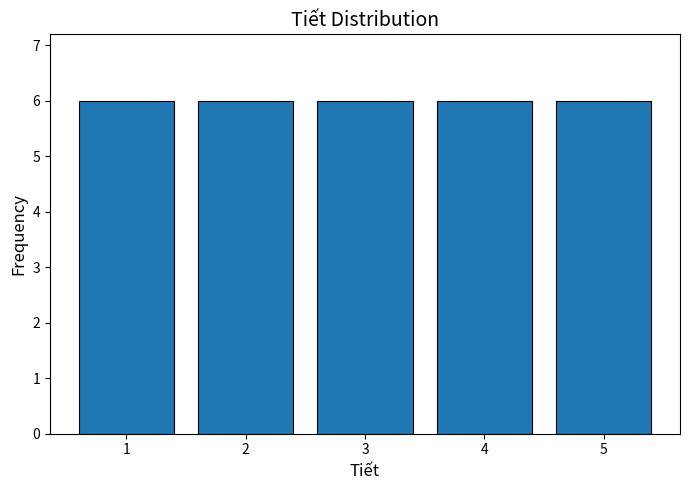

How tall is the bar that spans 2.5 to 3.5 on the x-axis? The values are not printed on the chart, so give them approximately, as read against the axis.

6